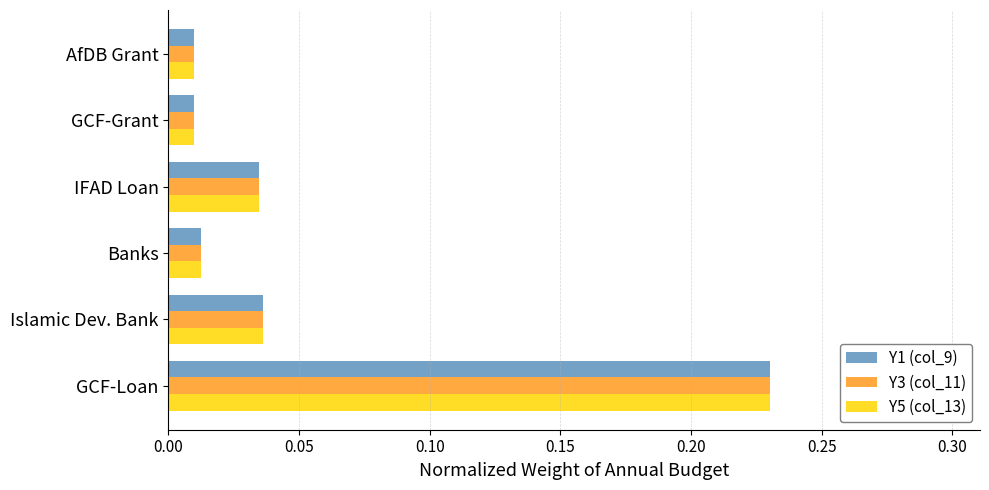

At which label does Y1 (col_9) reach its peak?

GCF-Loan